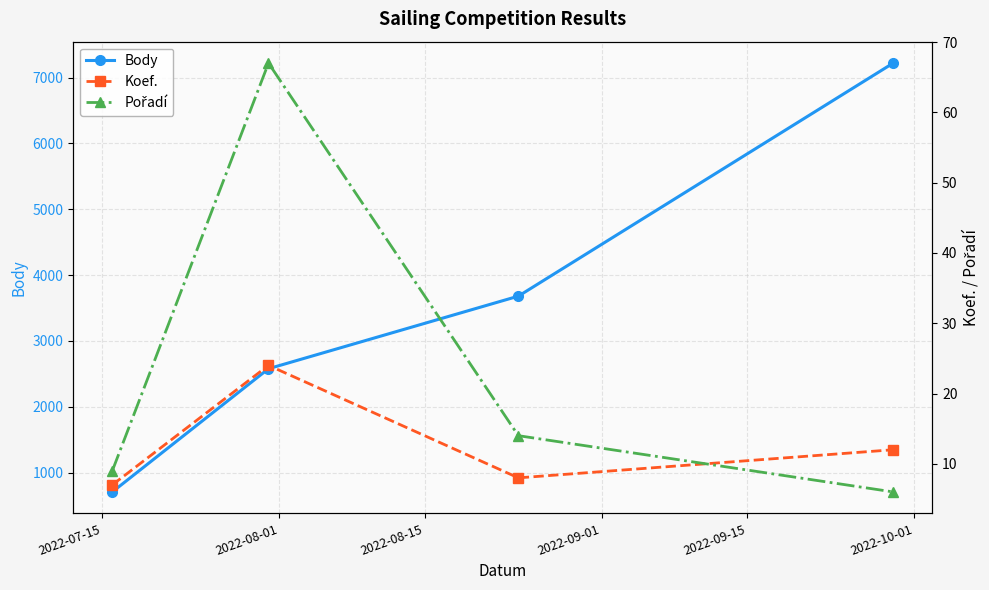

List the series in order of their peak value, lowest first.

Koef., Pořadí, Body